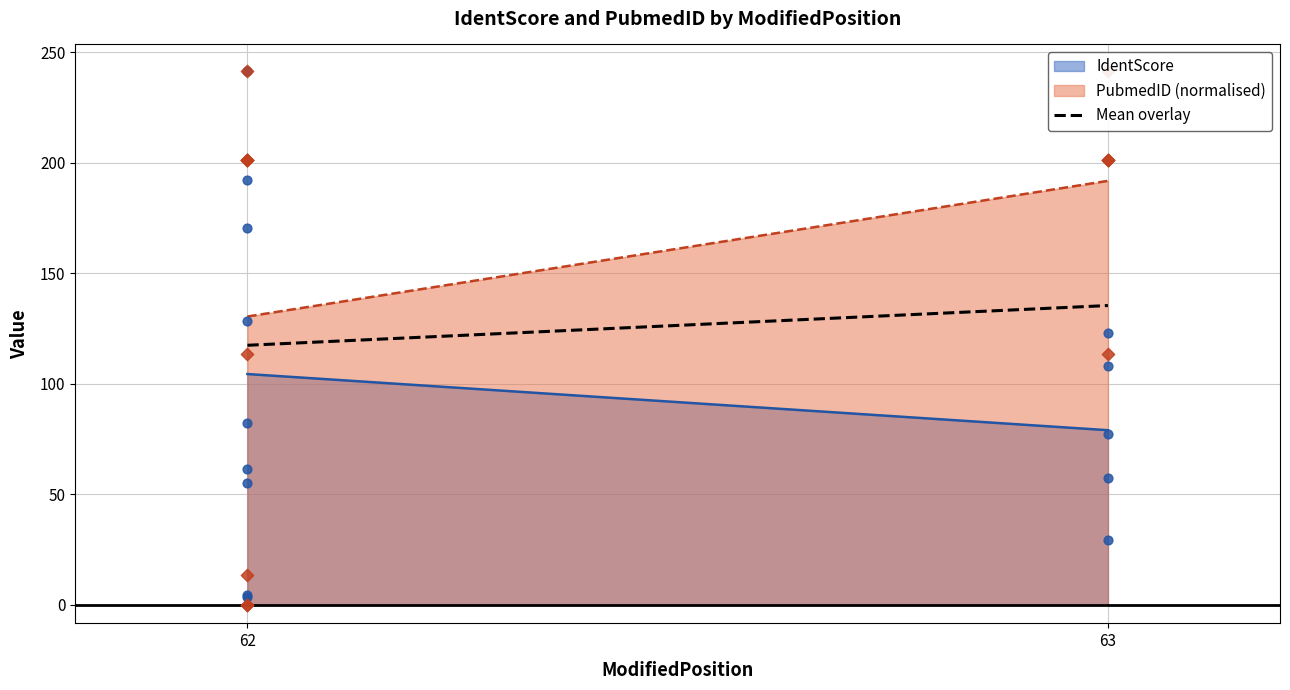

True or false: Mean overlay and IdentScore intersect in this chart.

False